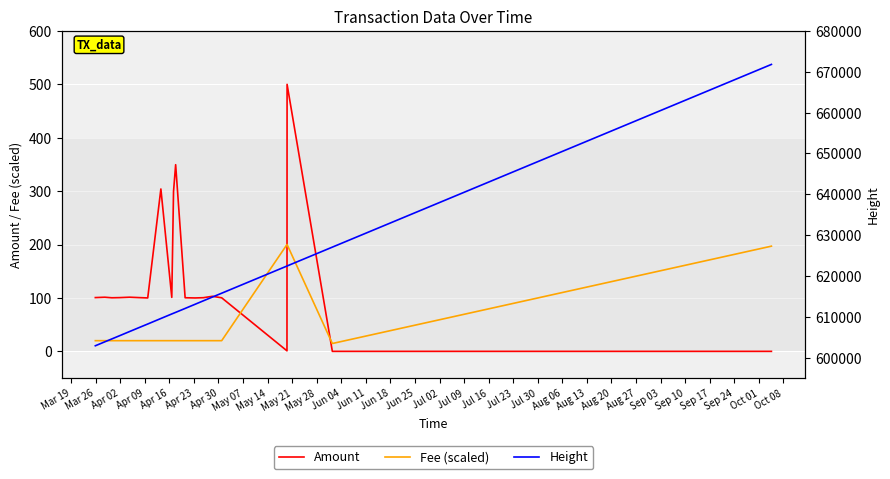

How many times do Fee (scaled) and Amount cross each other?

3